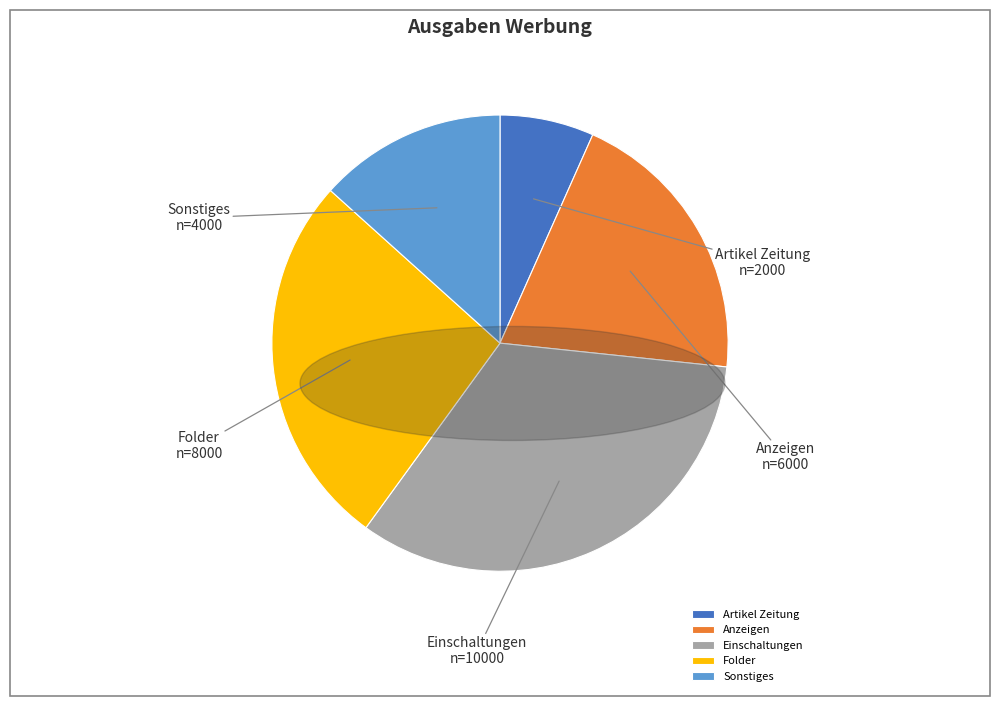

What is the ratio of the value at Folder to the value at Anzeigen?

1.3